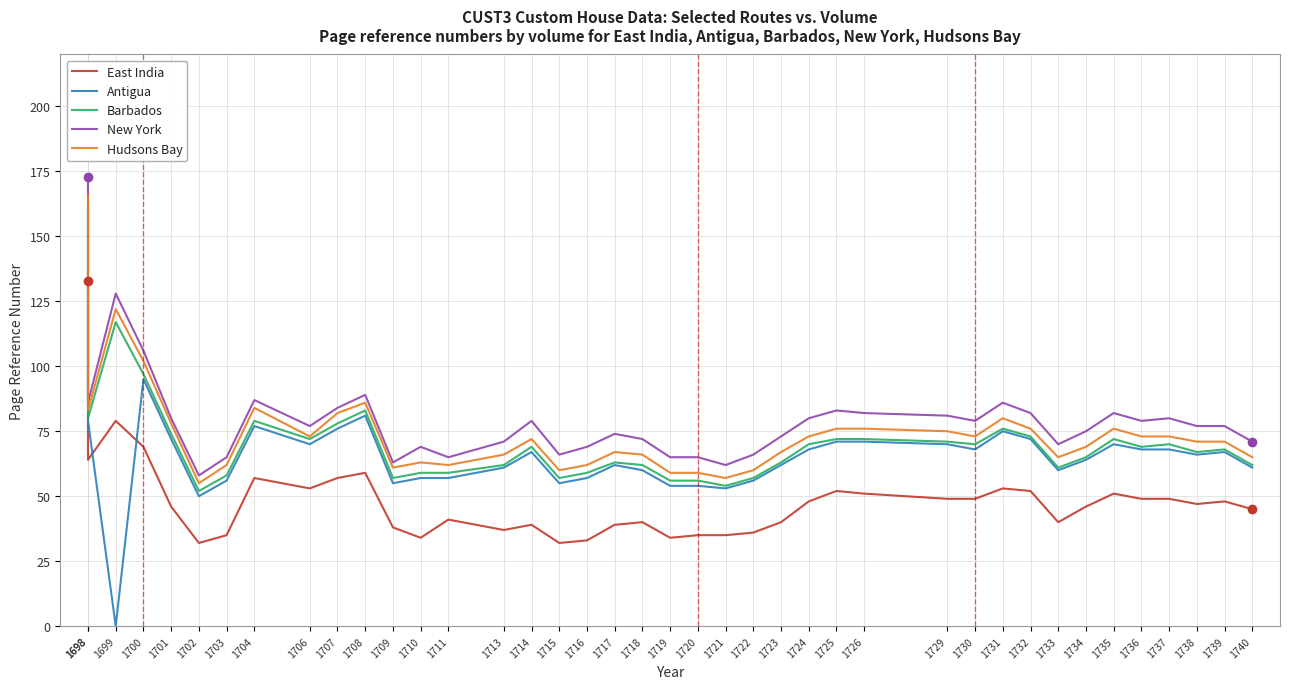

Rank the categories by New York value from lowest to highest.

1702, 1721, 1709, 1703, 1711, 1719, 1720, 1715, 1722, 1710, 1716, 1733, 1713, 1740, 1718, 1723, 1717, 1734, 1706, 1738, 1739, 1714, 1730, 1736, 1701, 1724, 1737, 1729, 1726, 1732, 1735, 1725, 1707, 1698, 1731, 1704, 1708, 1700, 1699, 1698